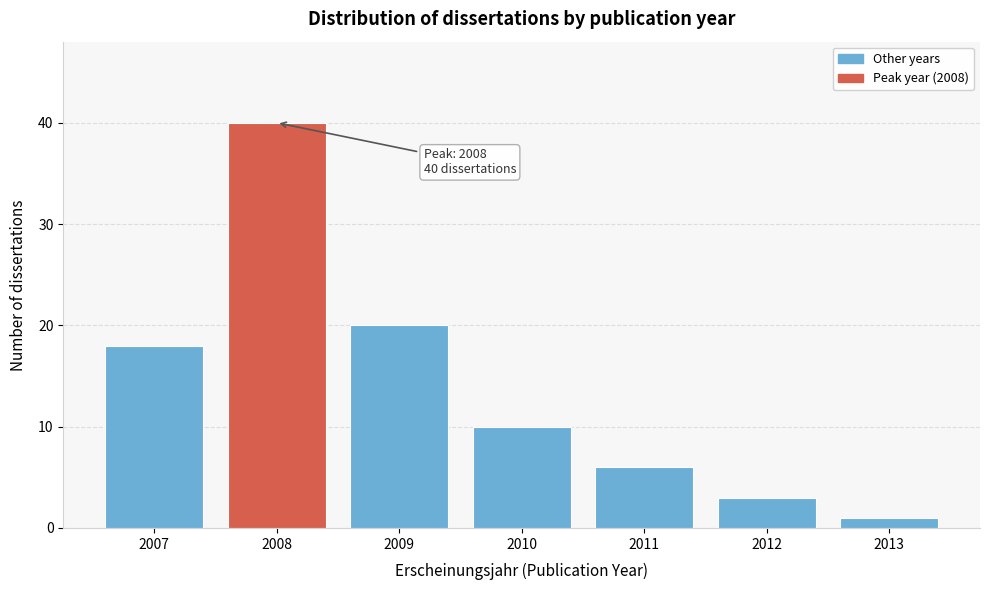

Reading right to left, what are all the values shown in this chart?

1	3	6	10	20	40	18